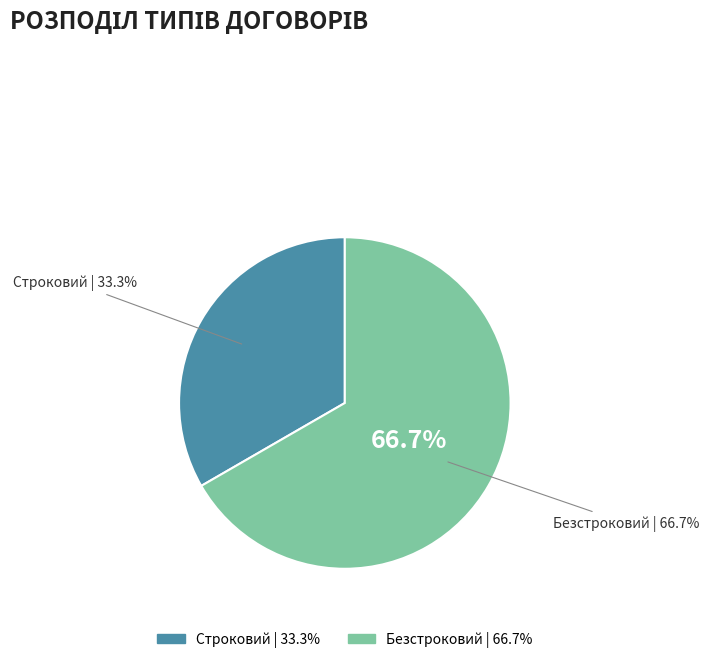

To the nearest percent, what percentage of the pie is Безстроковий?

67%